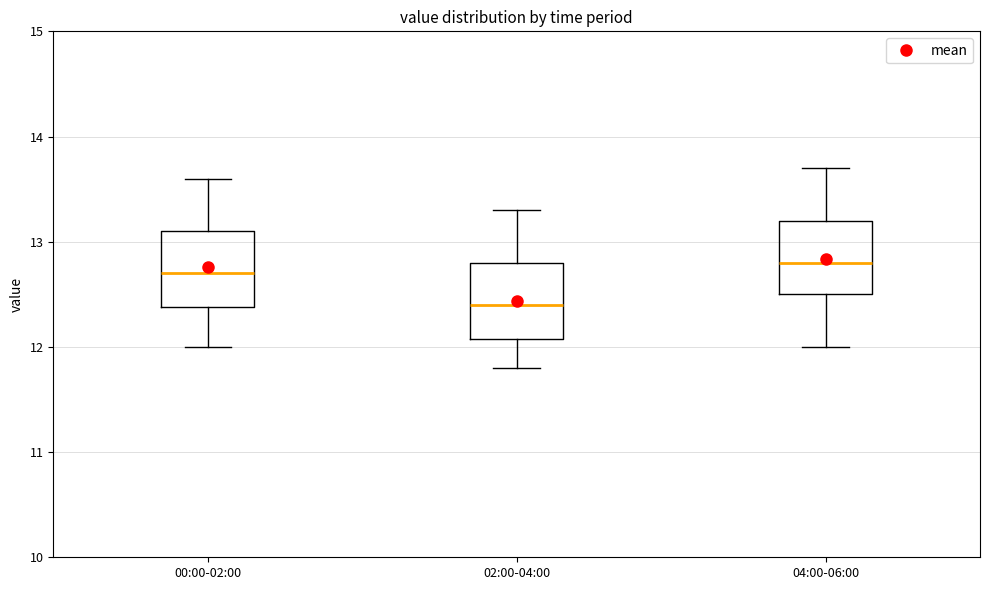

Which box has the lowest median line?

02:00-04:00